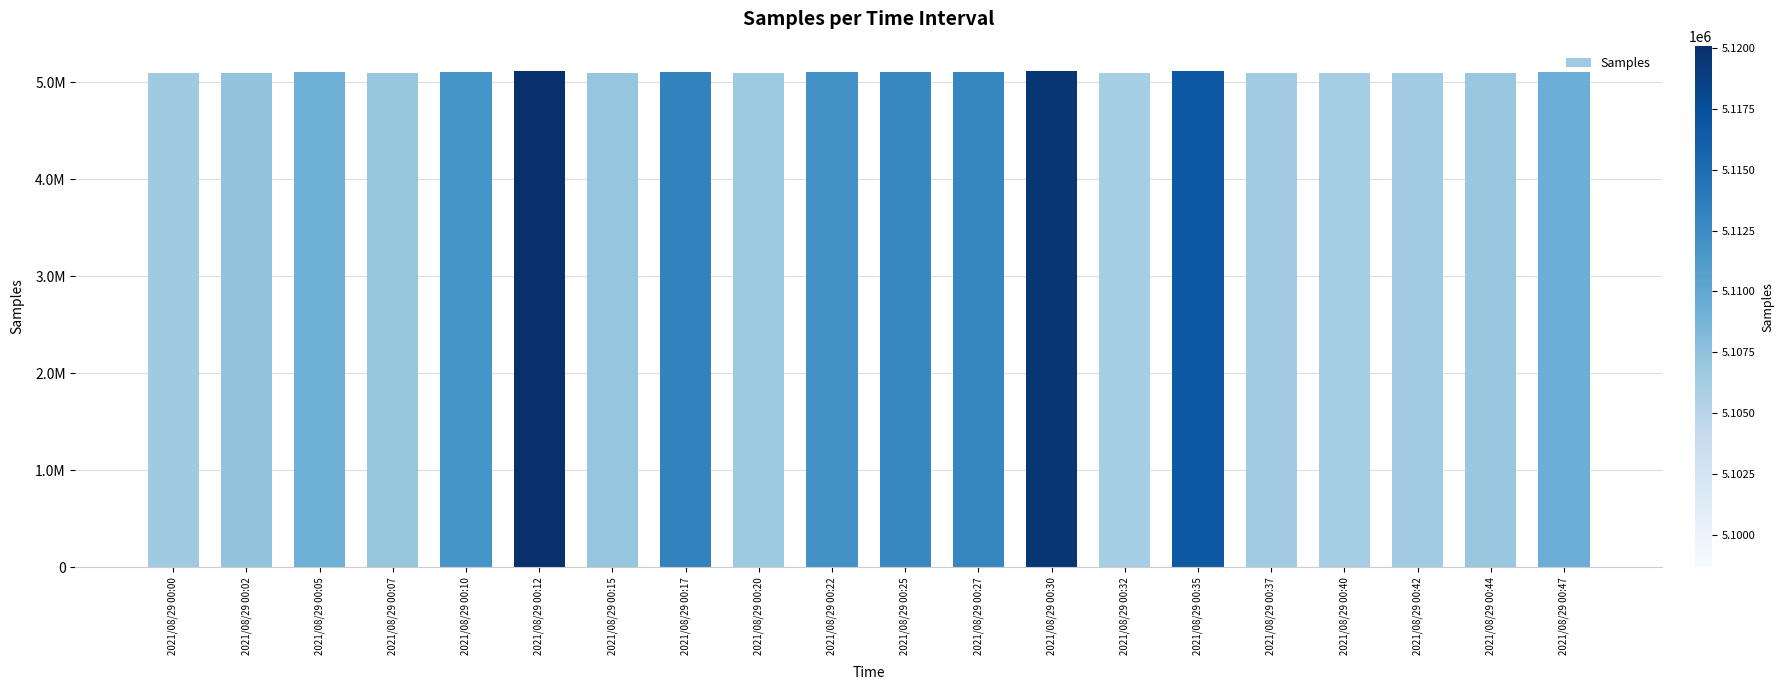

List the labels in order of value, smallest first.

2021/08/29 00:32, 2021/08/29 00:40, 2021/08/29 00:37, 2021/08/29 00:42, 2021/08/29 00:00, 2021/08/29 00:20, 2021/08/29 00:44, 2021/08/29 00:07, 2021/08/29 00:15, 2021/08/29 00:02, 2021/08/29 00:05, 2021/08/29 00:47, 2021/08/29 00:10, 2021/08/29 00:22, 2021/08/29 00:25, 2021/08/29 00:27, 2021/08/29 00:17, 2021/08/29 00:35, 2021/08/29 00:30, 2021/08/29 00:12